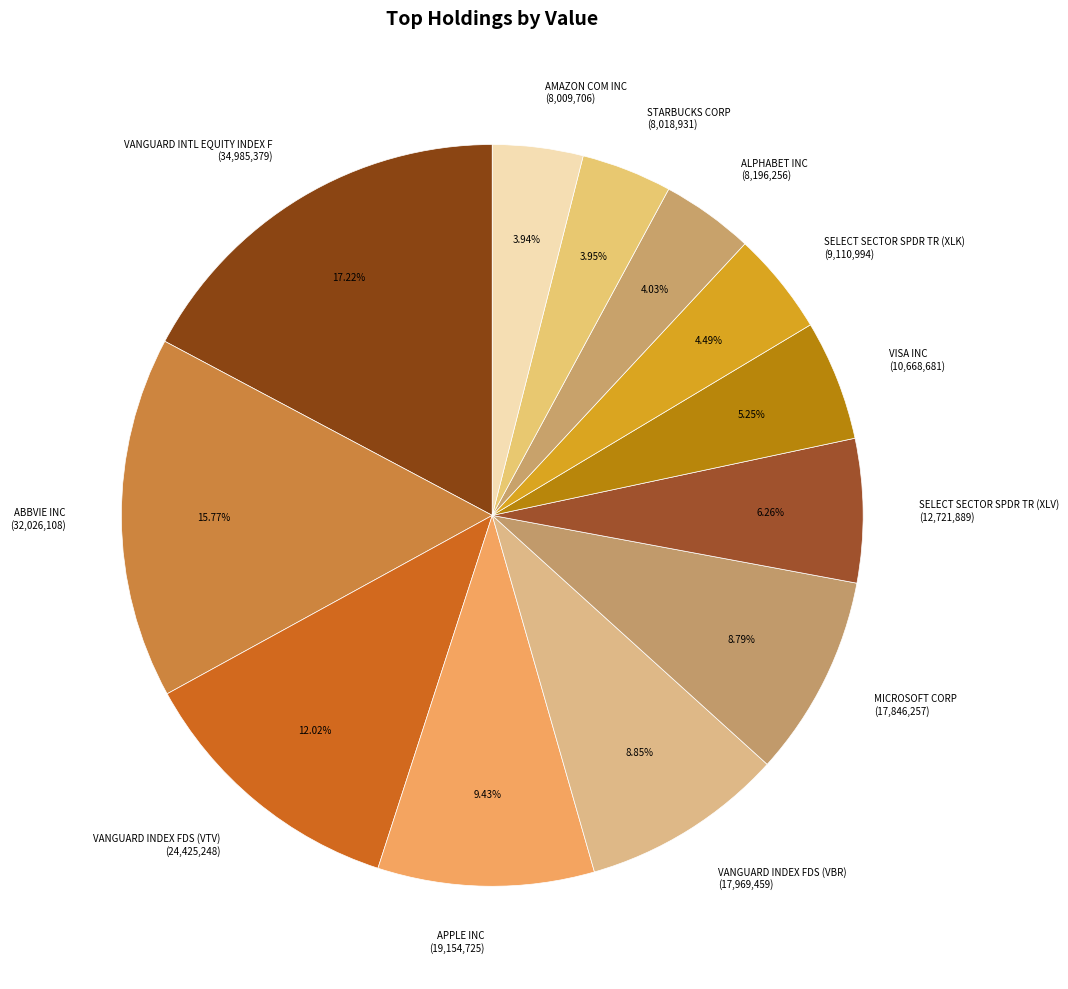

The MICROSOFT CORP slice represents 15% of the pie. True or false?

False